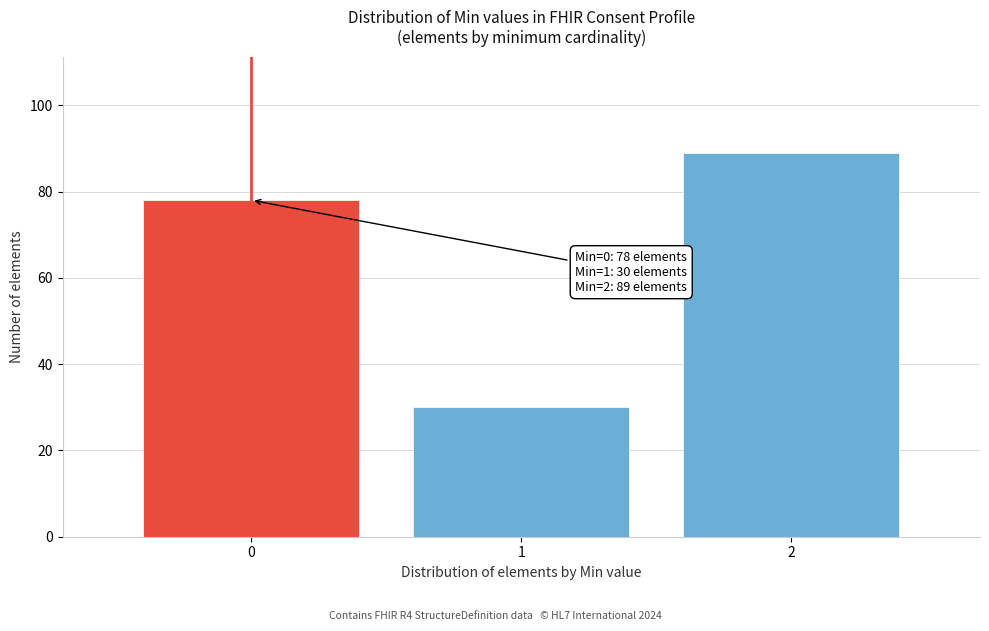

Reading left to right, list all the values displayed in this chart.

78	30	89